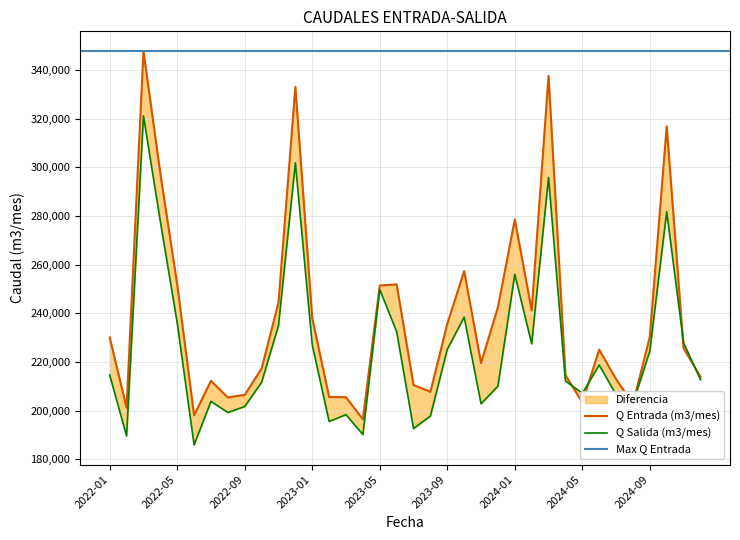

How many values in the Q Salida (m3/mes) series exceed 214649?

17